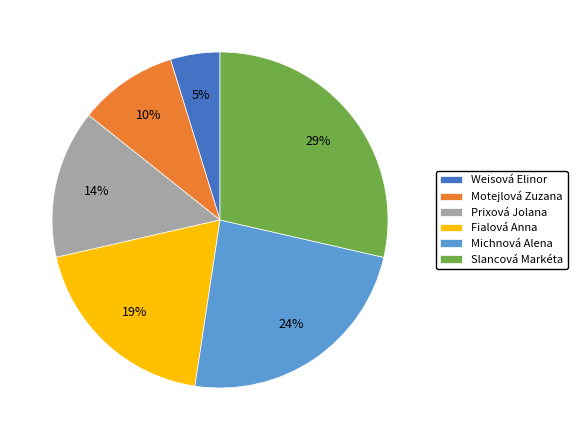

Between Michnová Alena and Slancová Markéta, which is larger?

Slancová Markéta